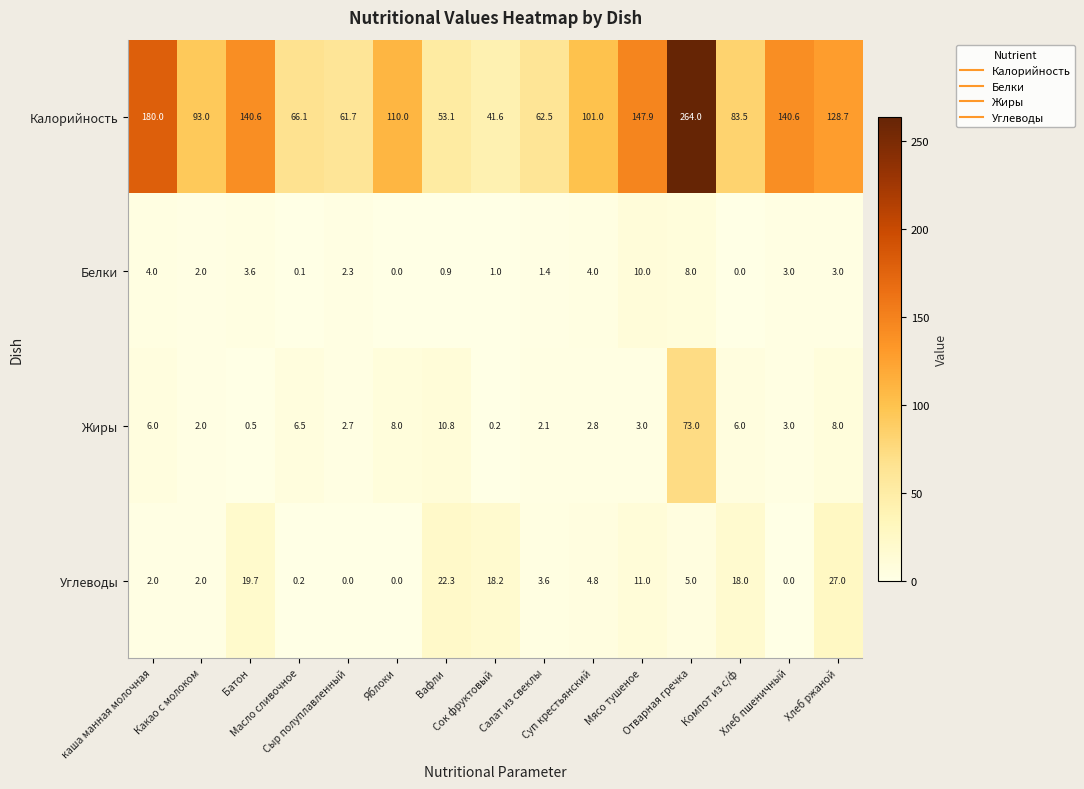

At how many categories does at least one series exceed 10?

15